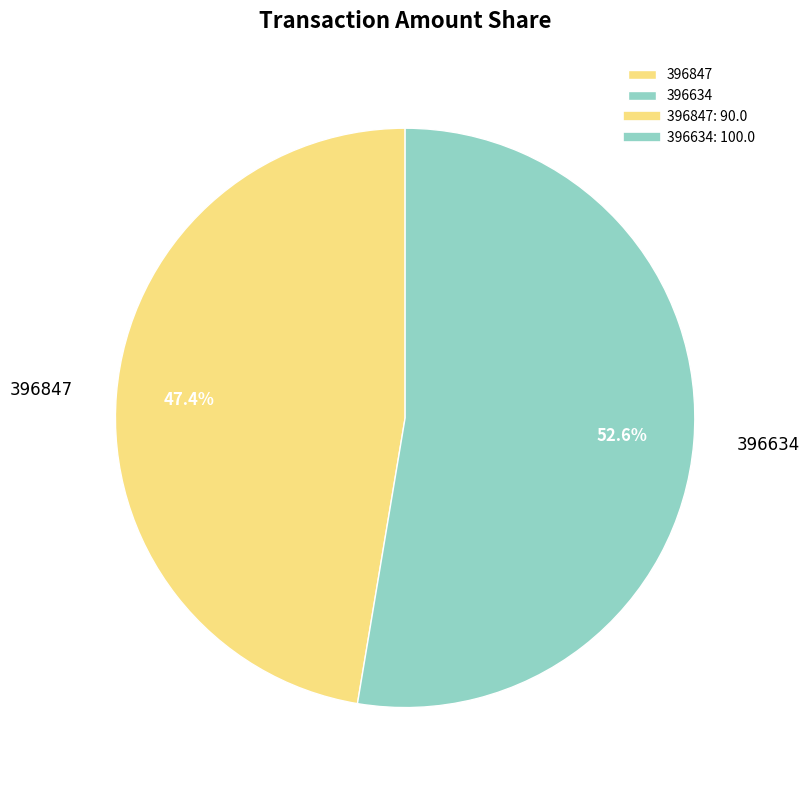

What is the largest slice in the pie chart?

396634